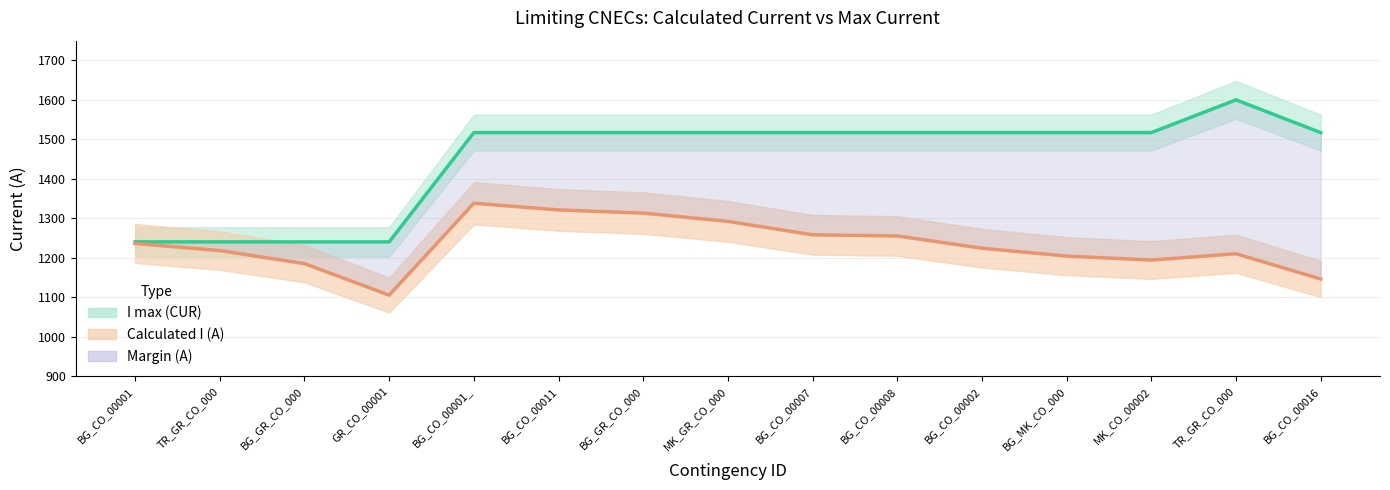

What is the highest value of the I max (CUR) series?

1600